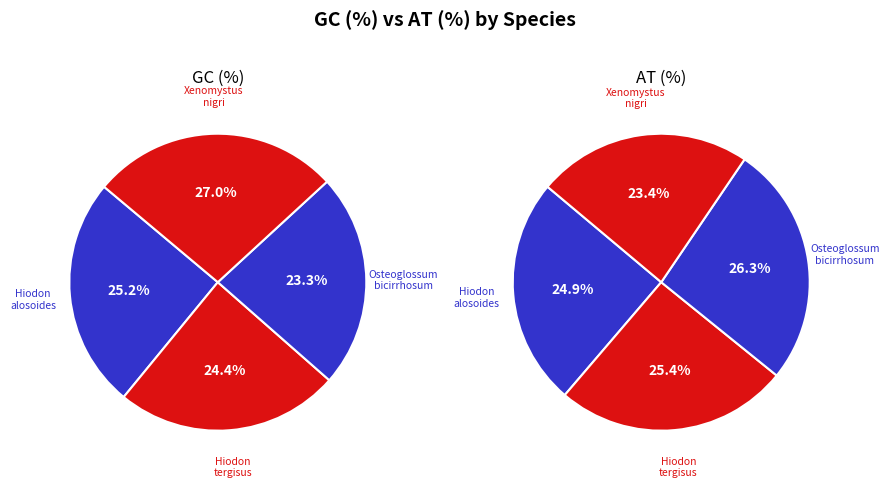

To the nearest percent, what is the difference between the gc_values and 3 slice percentages?

2%